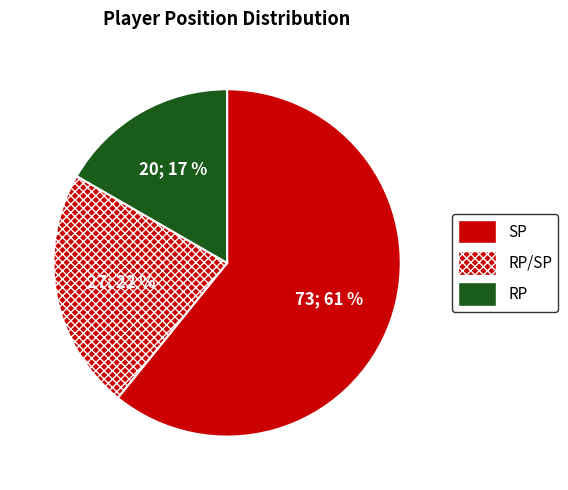

Is it true that SP is 81% of the pie?

False